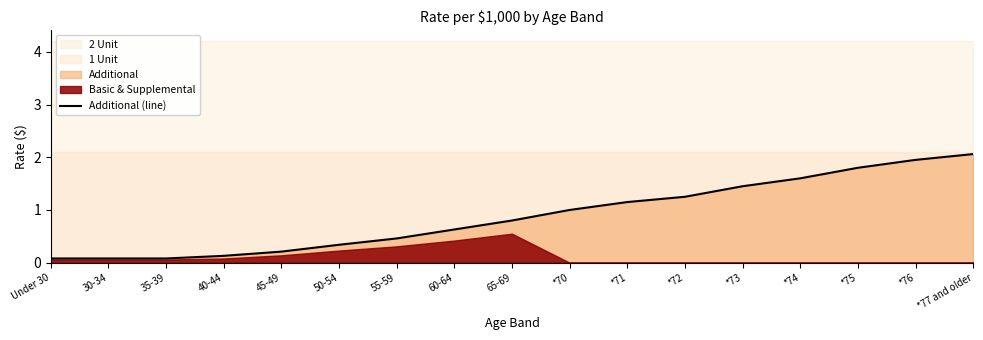

The value at 30-34 is 0.1. True or false?

False